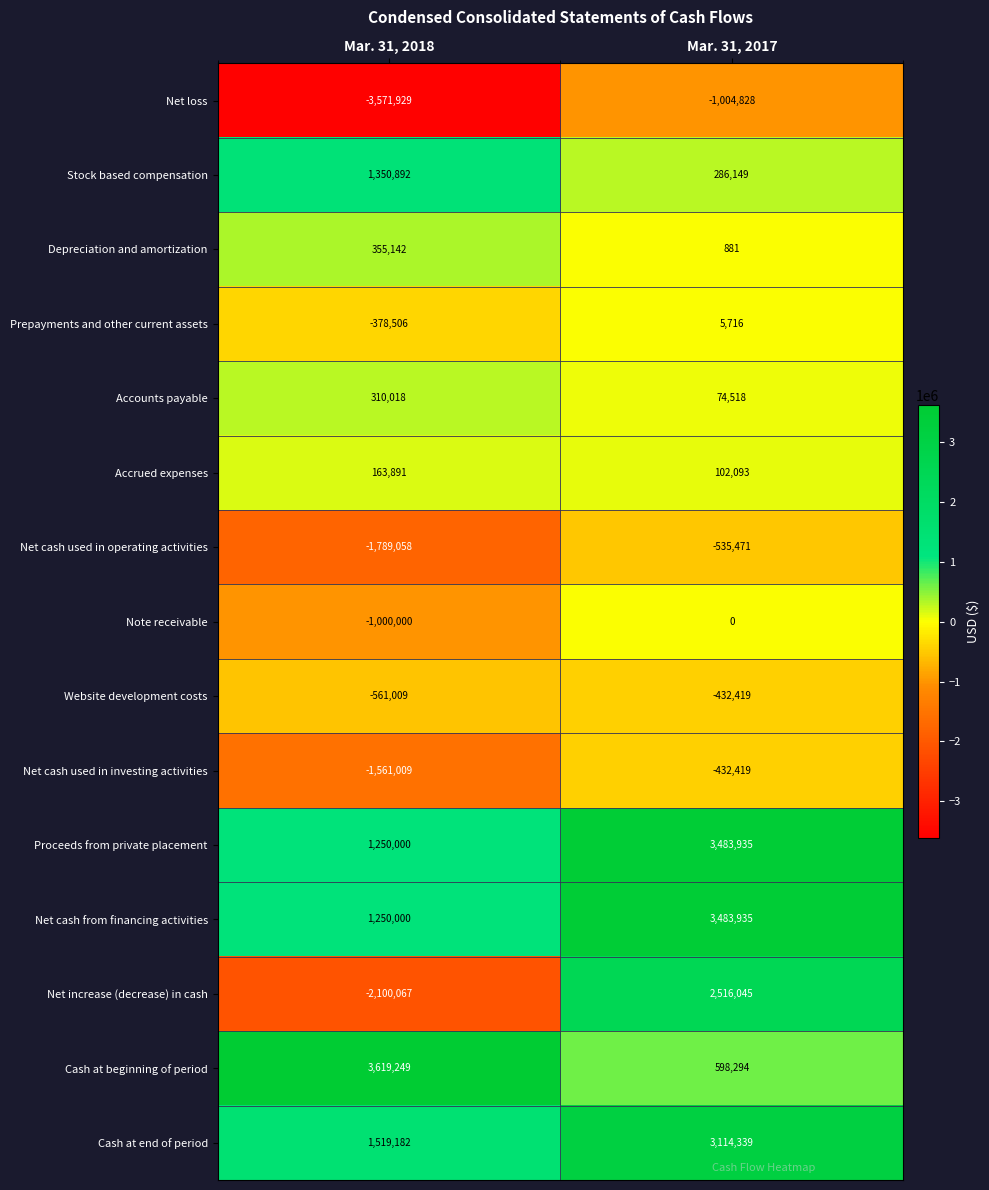

Rank the categories by Accounts payable value from highest to lowest.

Mar. 31, 2018, Mar. 31, 2017